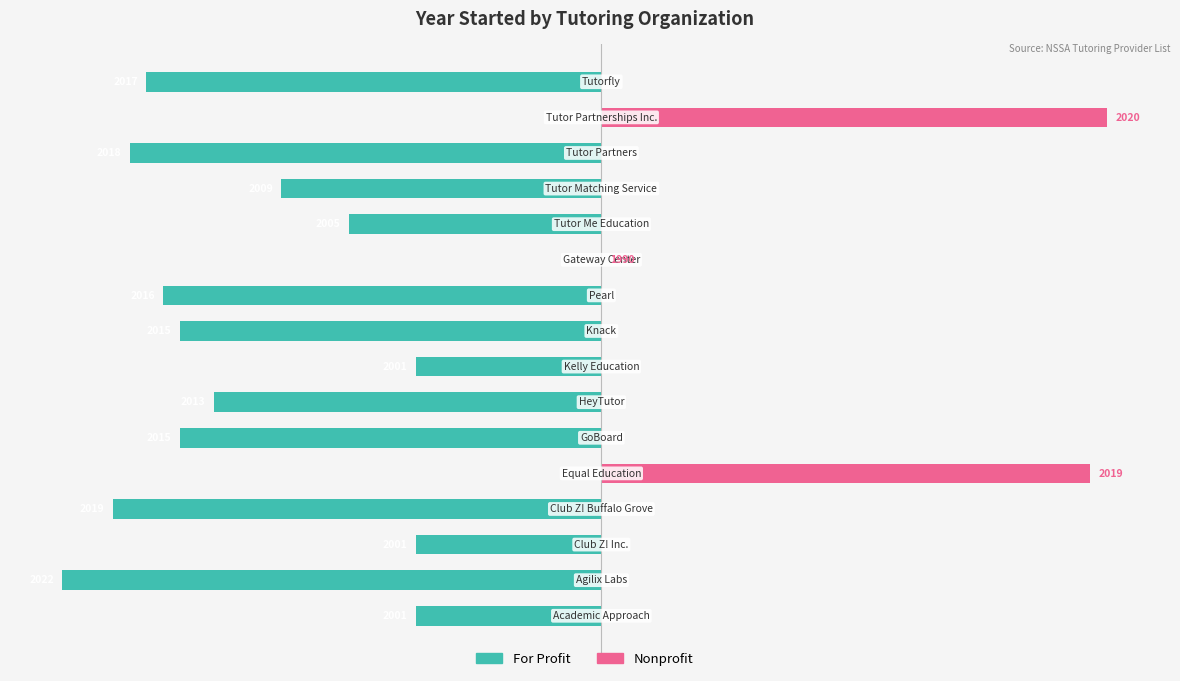

At how many categories does at least one series exceed -26?

16